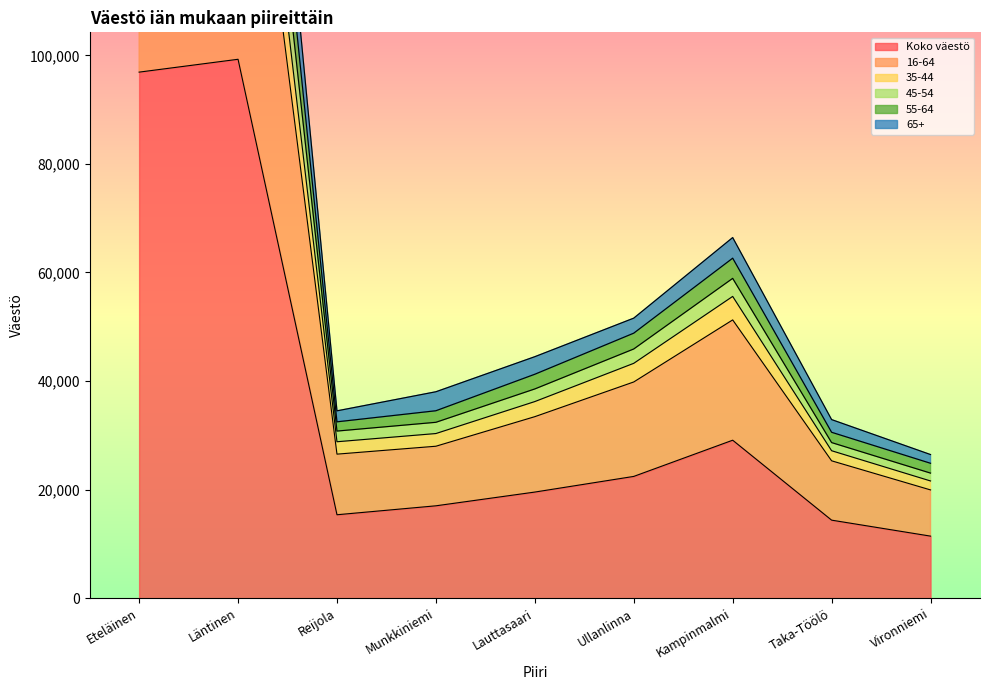

Is it true that 45-54 equals 224051 at Läntinen?

True